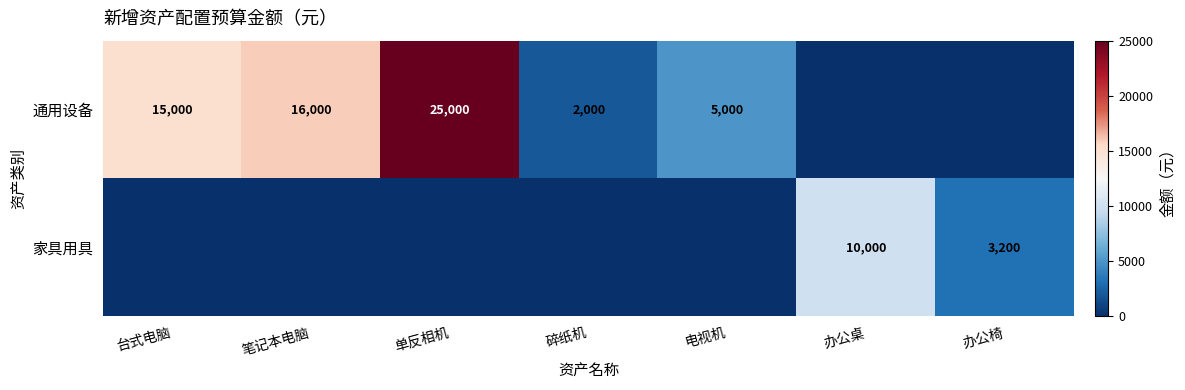

Is the value of 家具用具 at 办公椅 greater than the value of 通用设备 at 单反相机?

No